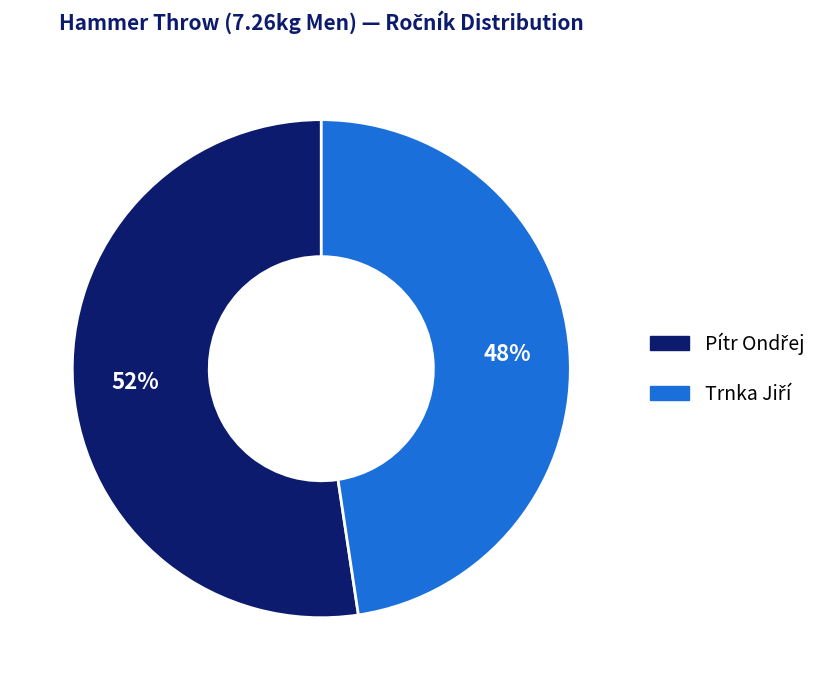

To the nearest percent, what is the average slice percentage?

50%